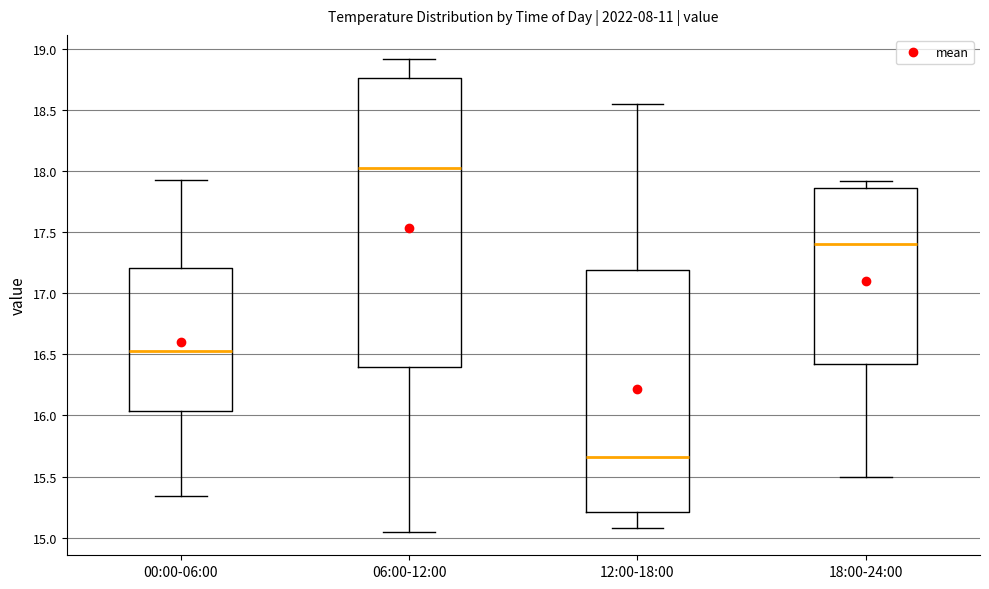

Which box is the tallest, from its lower edge to its upper edge?

06:00-12:00